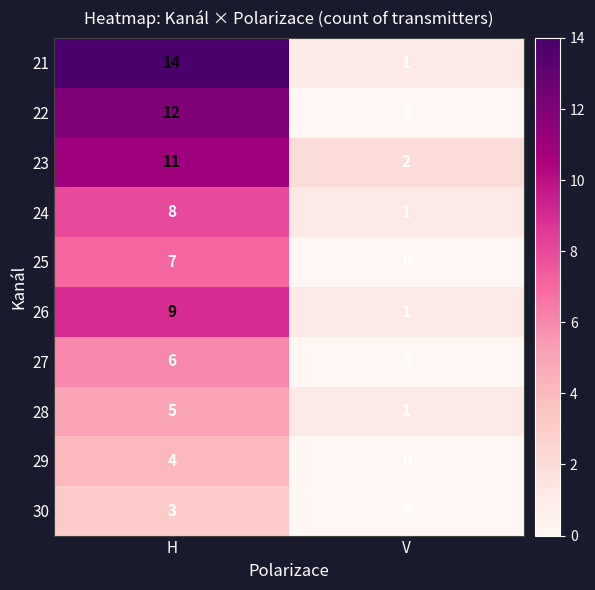

Which series has the largest range (max minus min)?

21